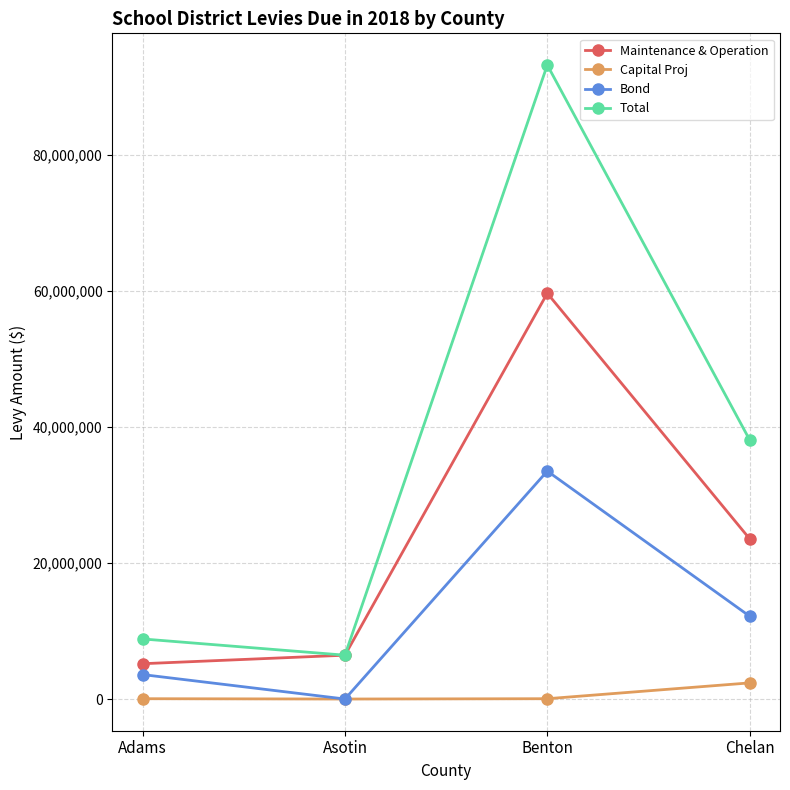

Which series has the largest range (max minus min)?

Total